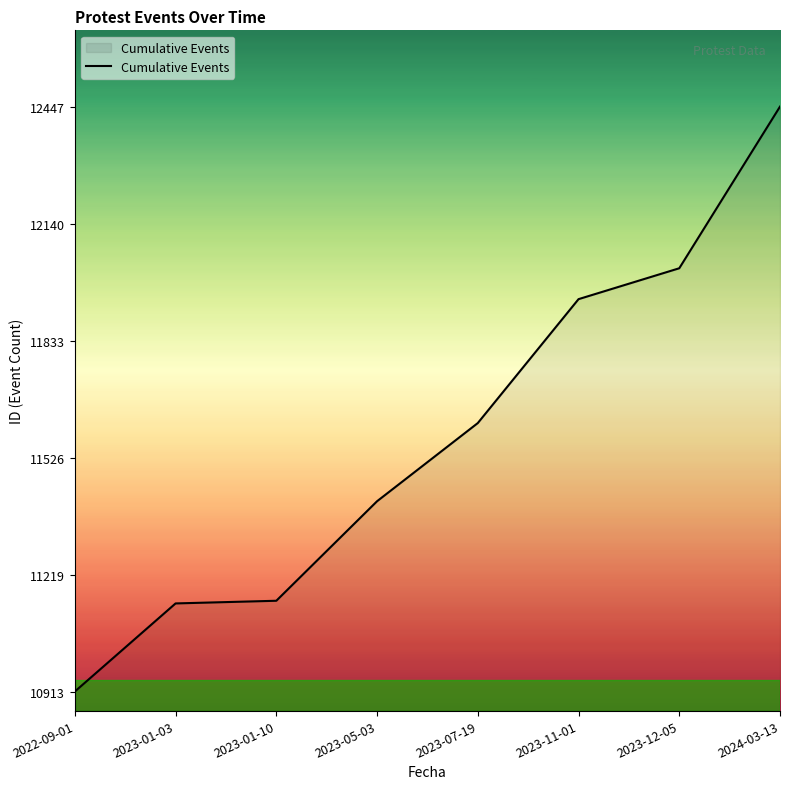

What value does the data have at 2023-12-05?

12023